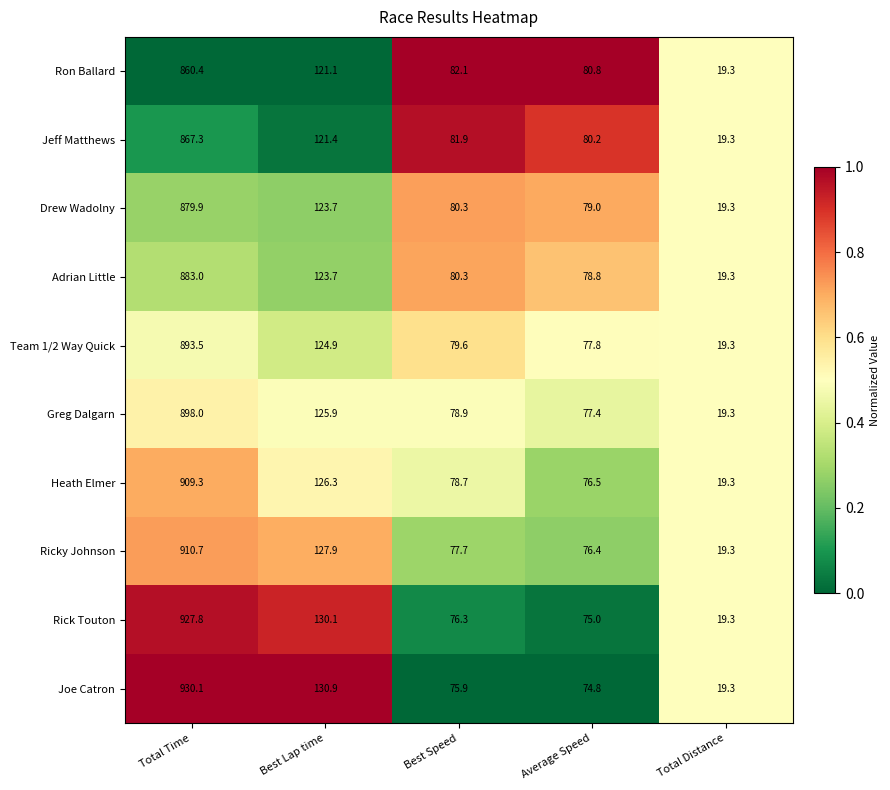

What is the lowest value of the Jeff Matthews series?

19.3